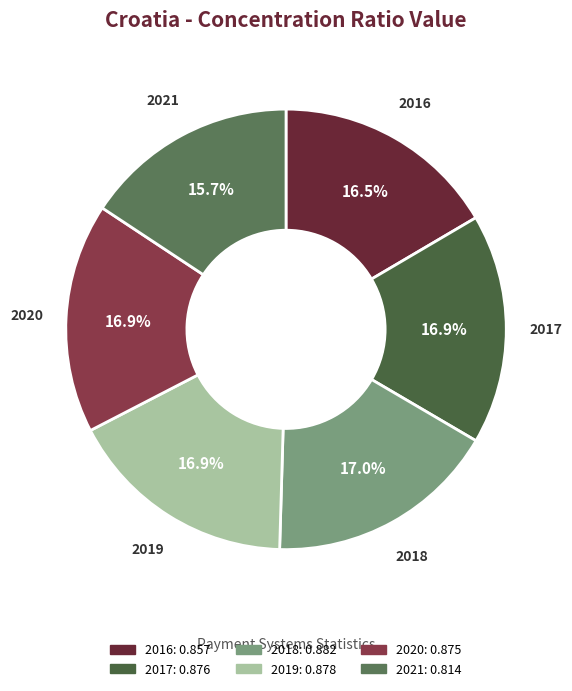

How many slices are in this pie chart?

6